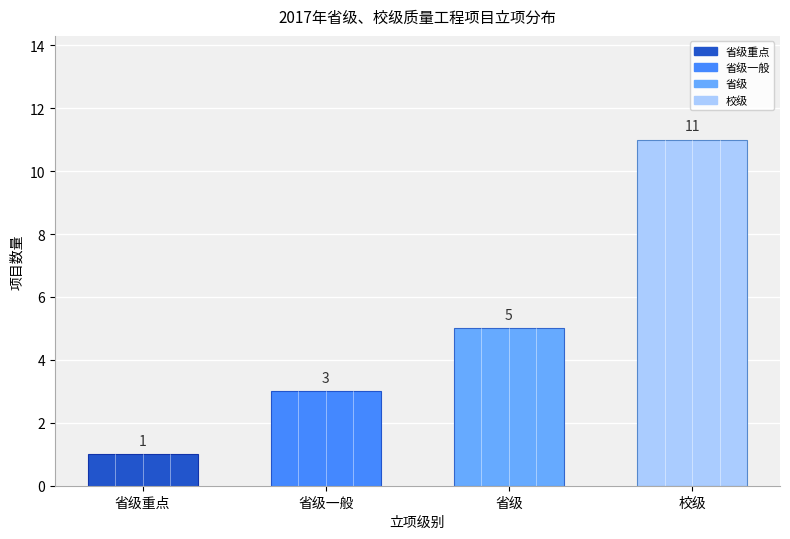

Reading left to right, what are all the values shown in this chart?

省级重点=1	省级一般=3	省级=5	校级=11